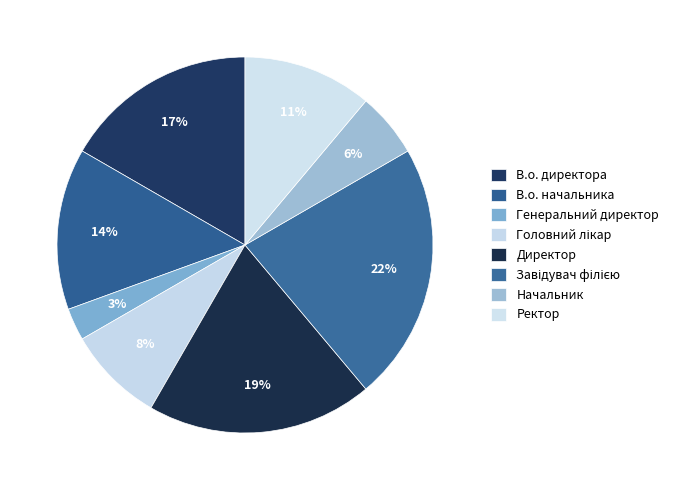

How many segments does this pie chart have?

8